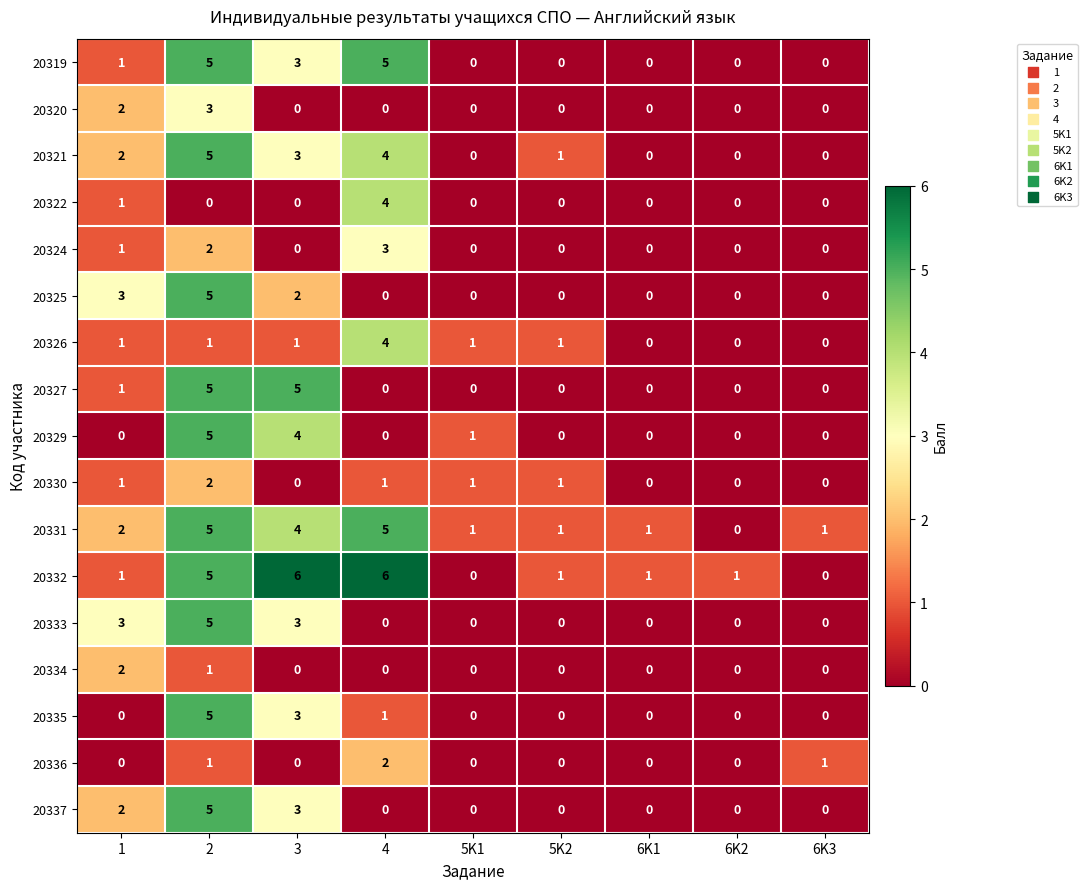

Which series has the widest spread of values?

20332